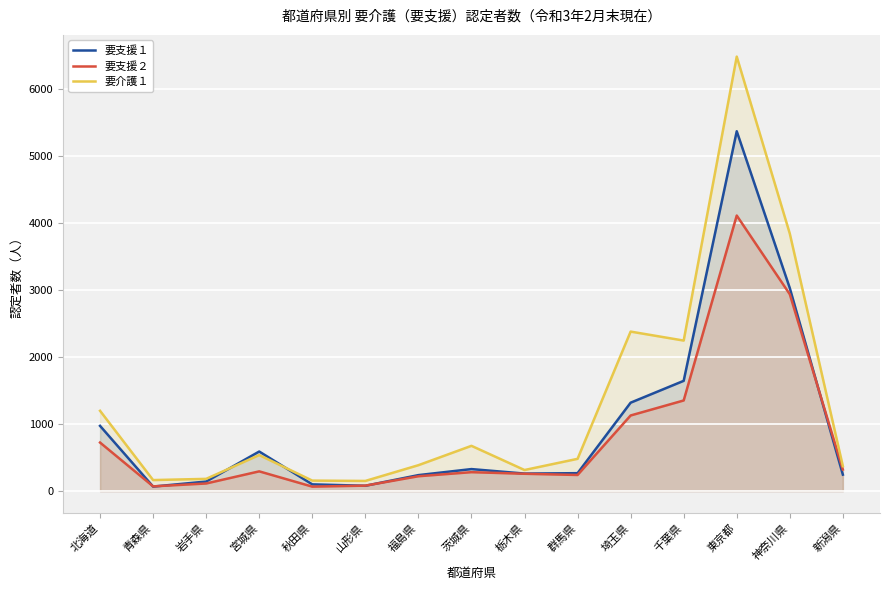

True or false: 要介護１ and 要支援２ cross at least once.

False